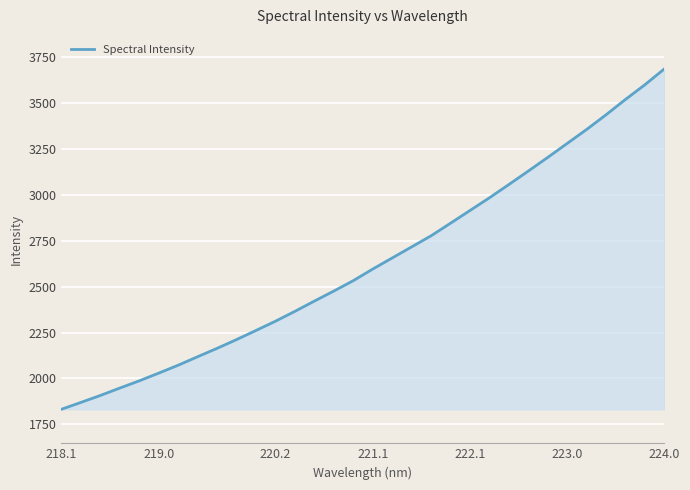

True or false: the data has more than 0 interior local peaks.

False